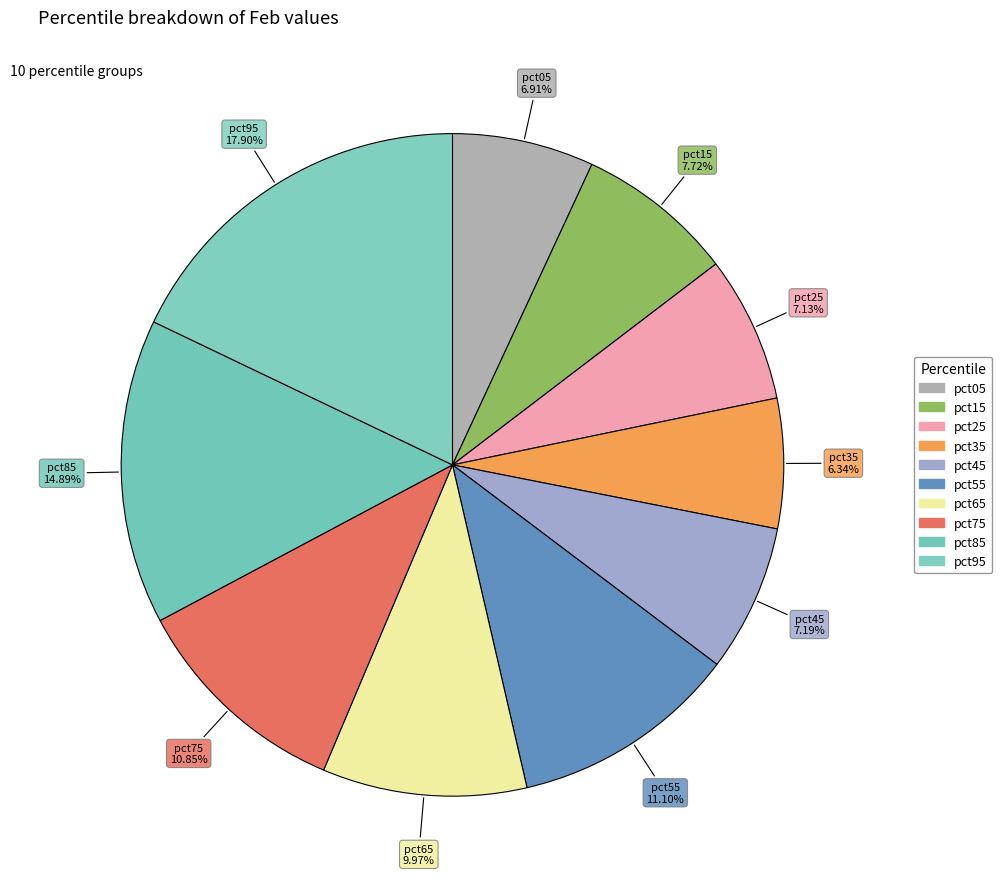

Is there a majority slice in this chart?

No